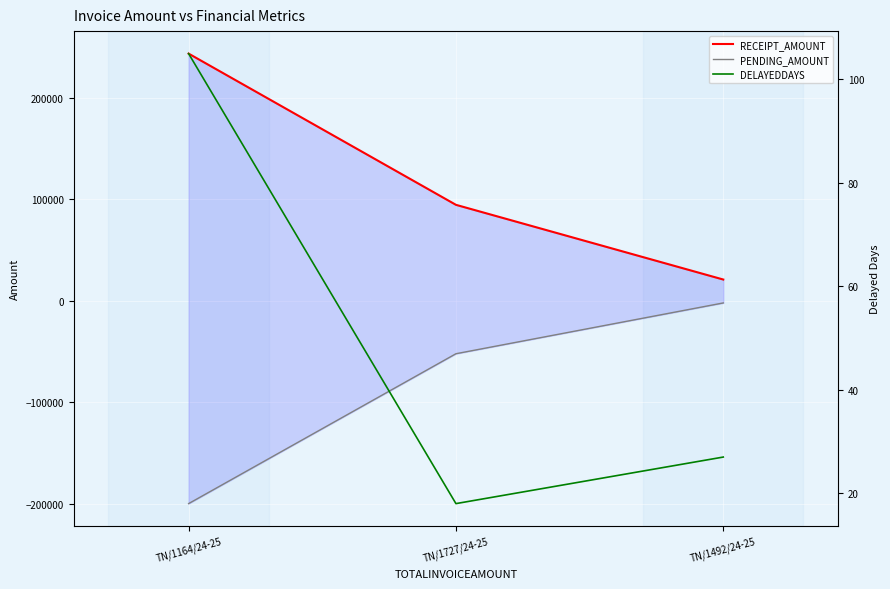

The PENDING_AMOUNT series shows -2232 at TN/1492/24-25. True or false?

True